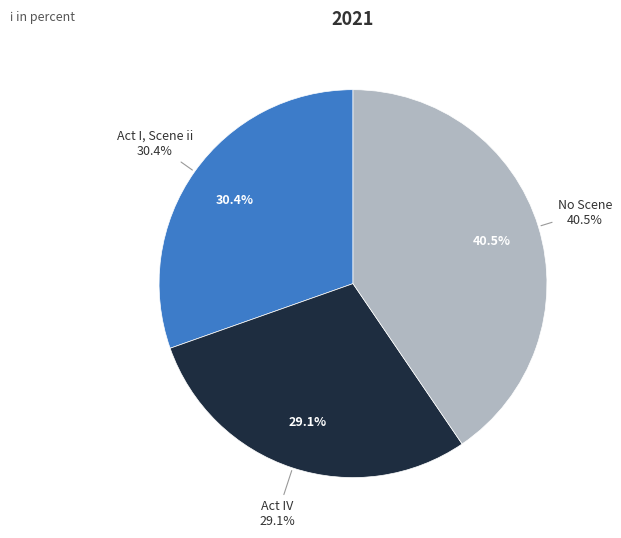

The Act I, Scene ii slice represents 36% of the pie. True or false?

False